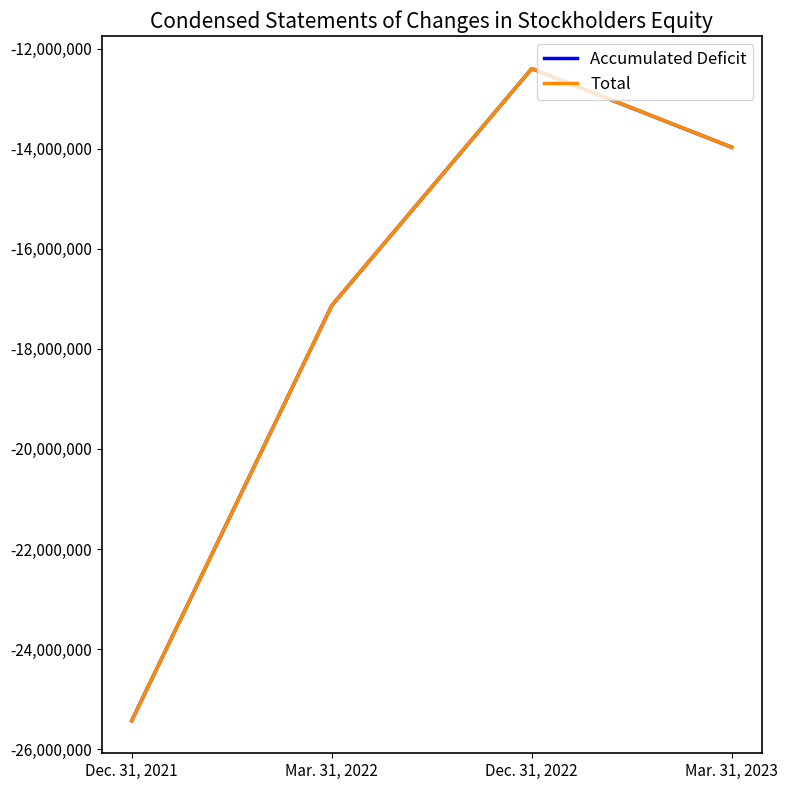

True or false: Accumulated Deficit has more than 2 points higher than both neighbors.

False